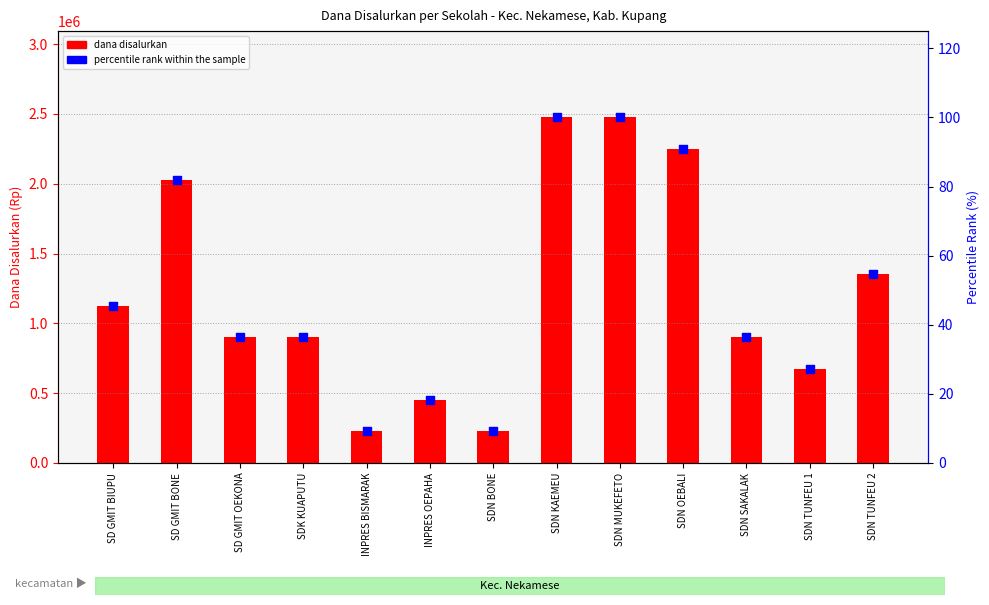

What are all the series names shown in the legend?

dana disalurkan, percentile rank within the sample